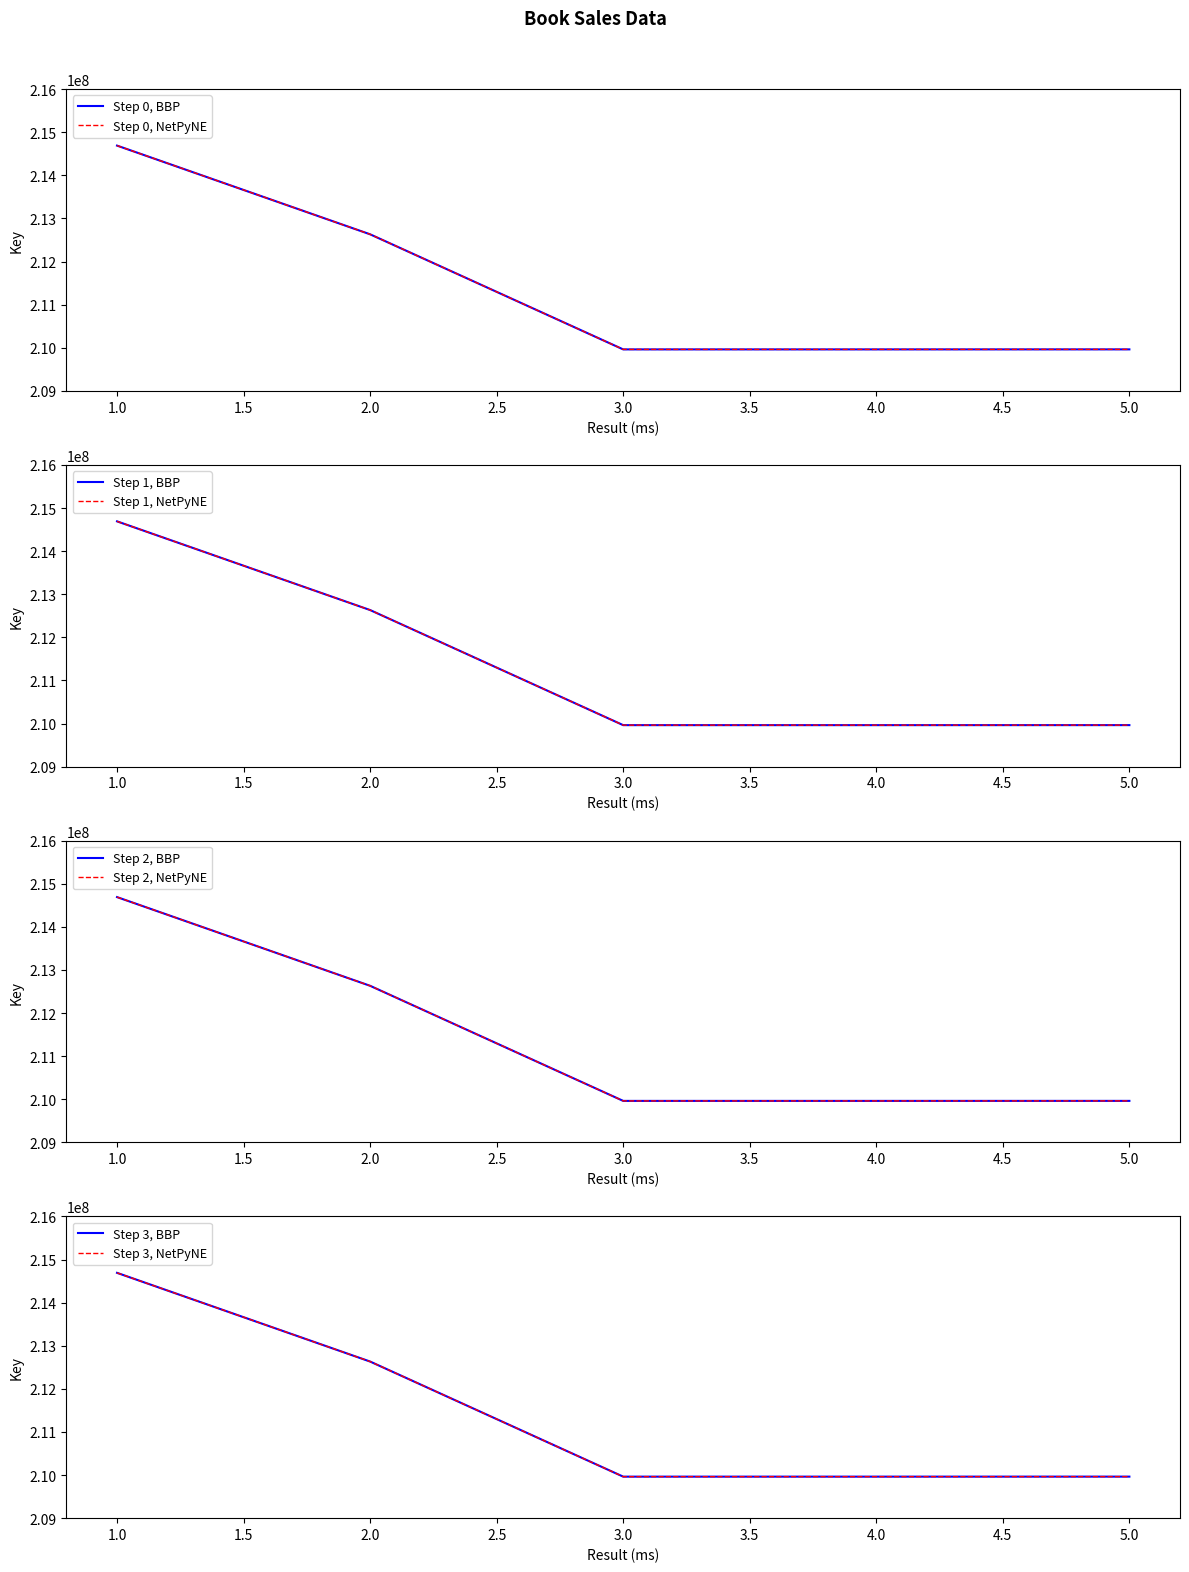

Count the number of values greater than 209963521.

2